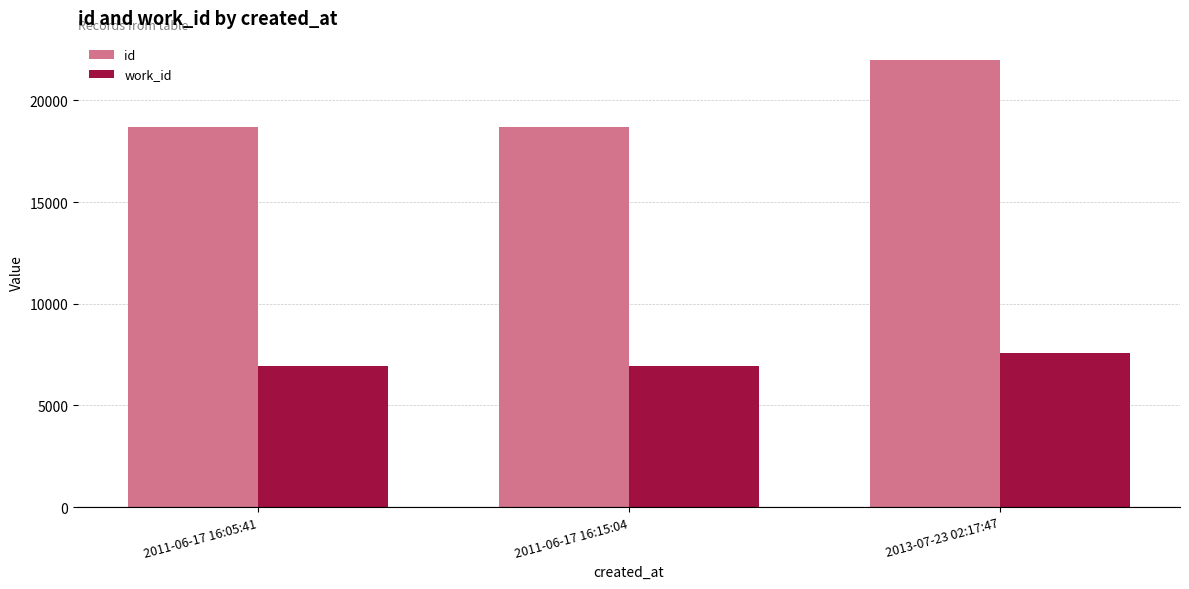

The value of work_id at 2013-07-23 02:17:47 is 11389. True or false?

False